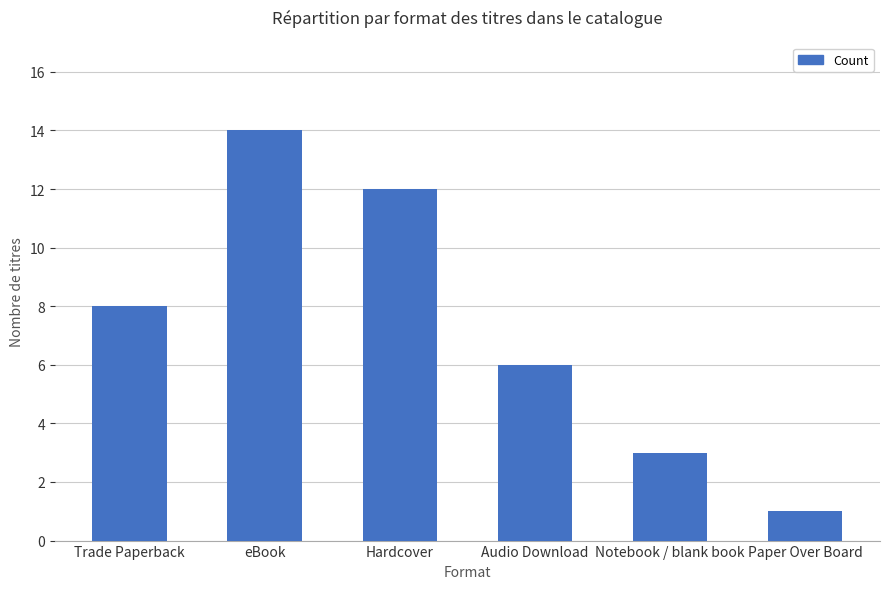

Read the value at Audio Download.

6